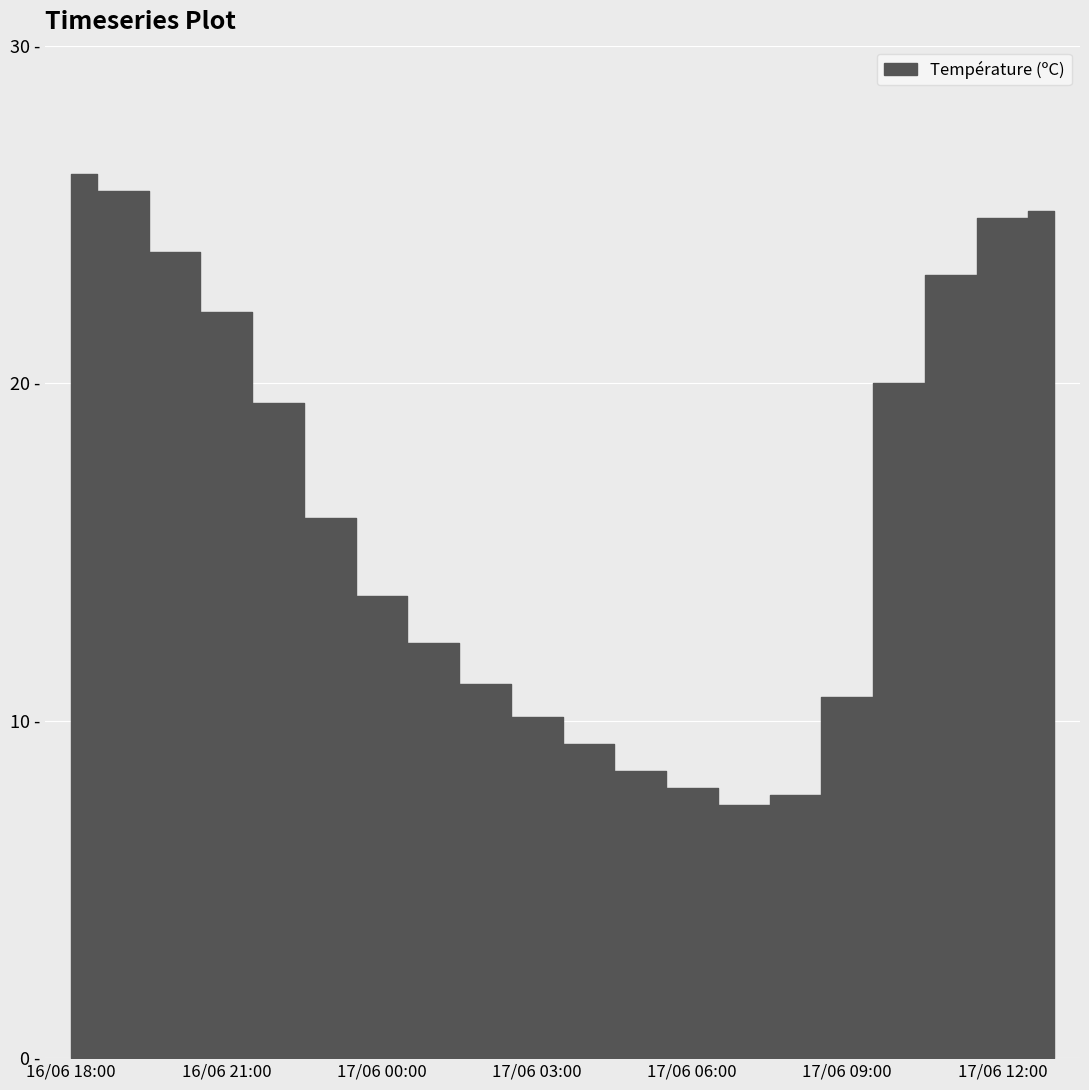

At which category does the chart reach its peak across all series?

16/06 18:00